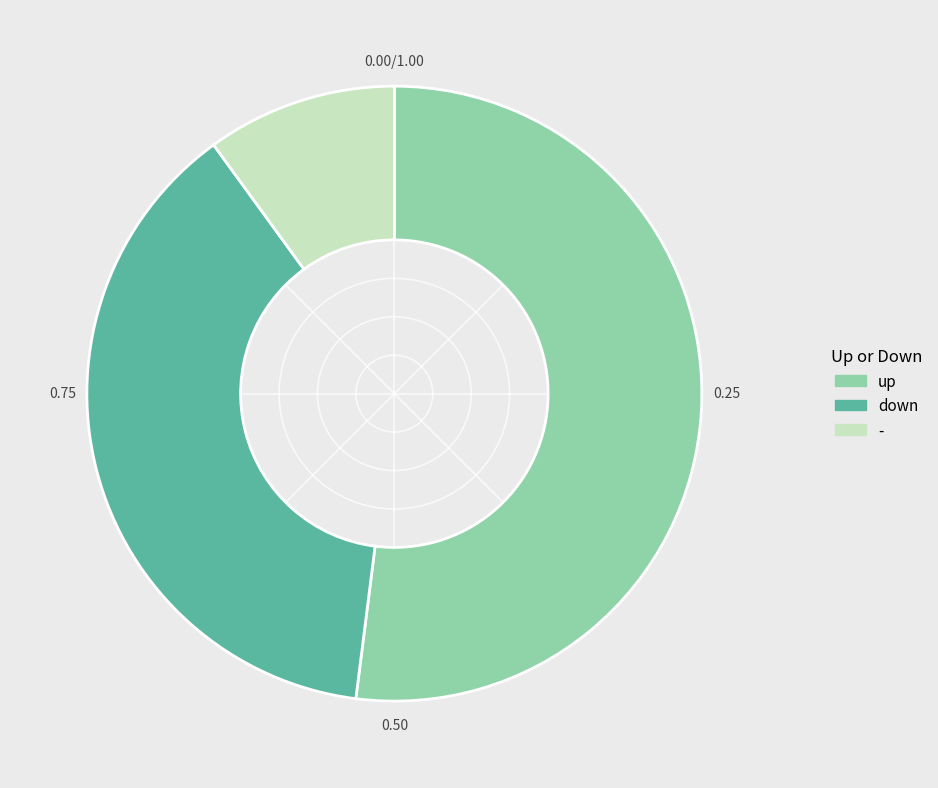

How many segments does this pie chart have?

3